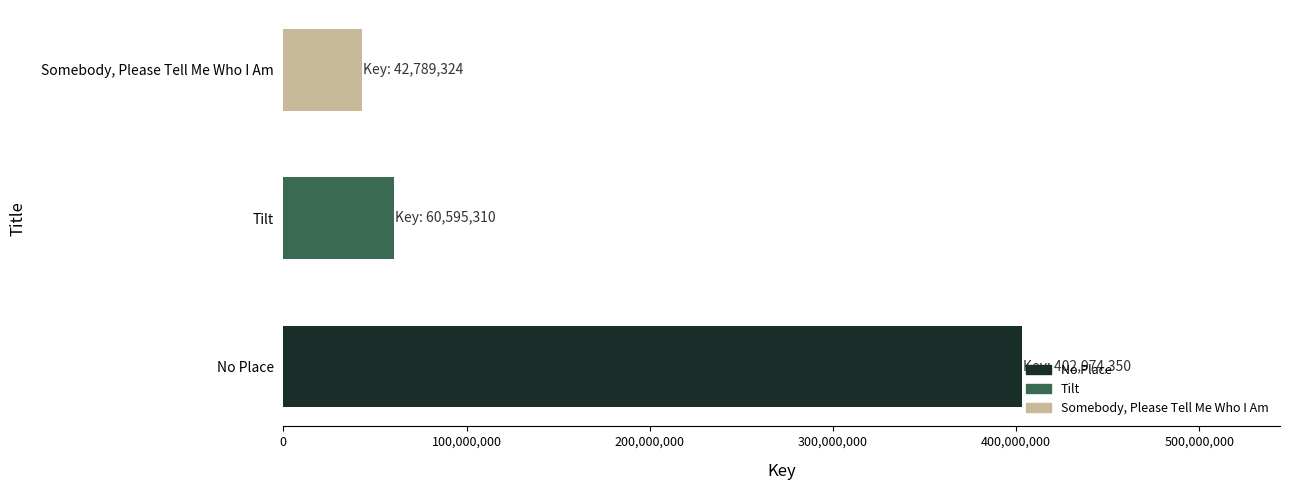

How many distinct data groups are displayed?

1